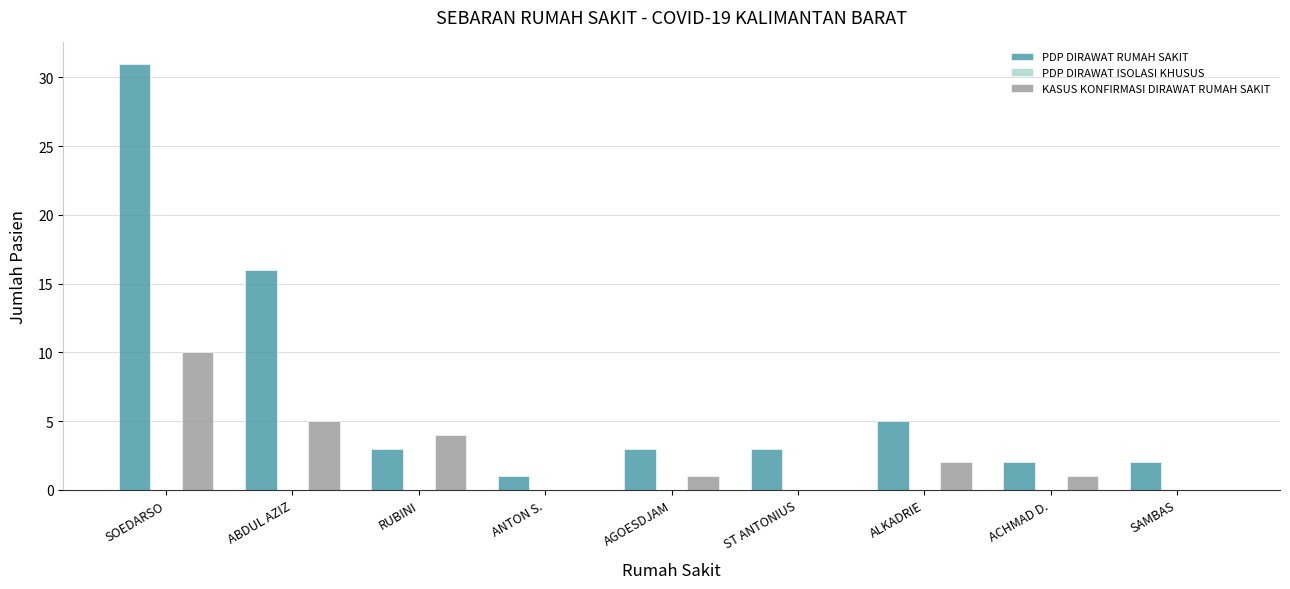

The KASUS KONFIRMASI DIRAWAT RUMAH SAKIT series shows 2 at ACHMAD D.. True or false?

False